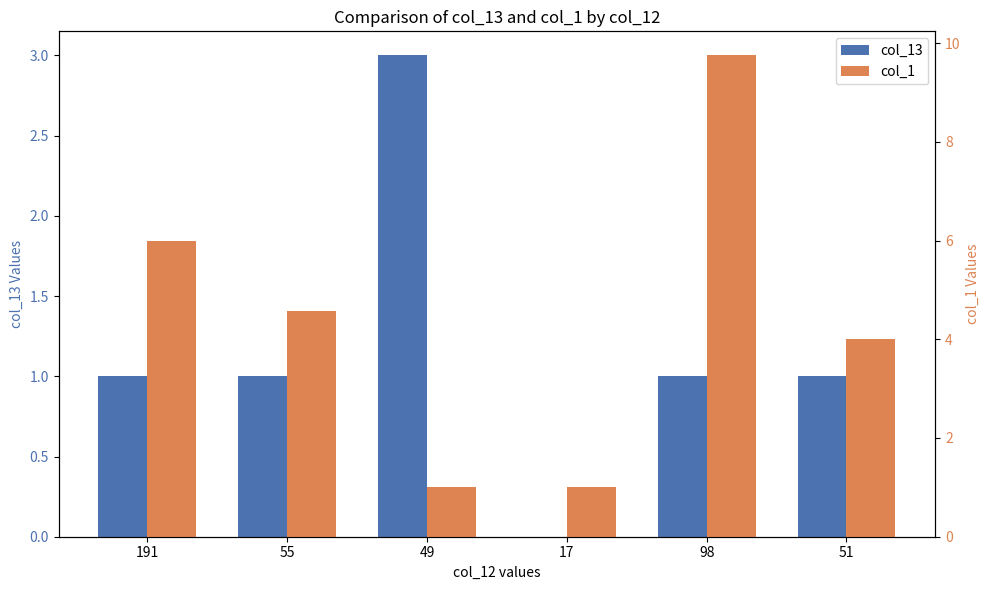

Between 191 and 98, which series saw the biggest shift?

col_1